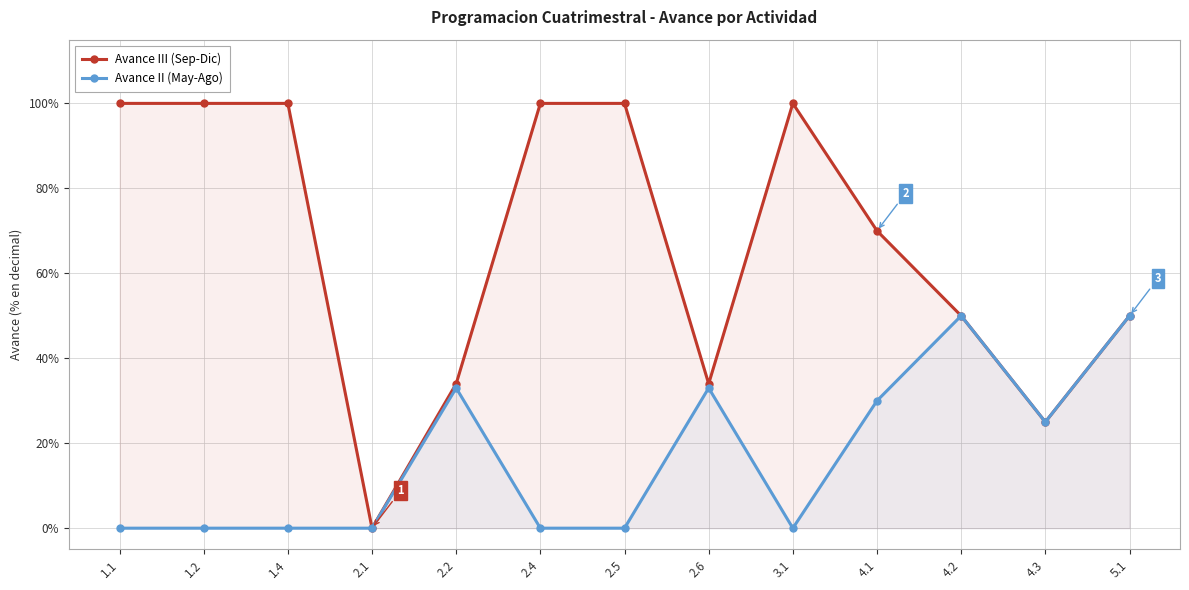

What is the maximum value for Avance II (May-Ago)?

0.5